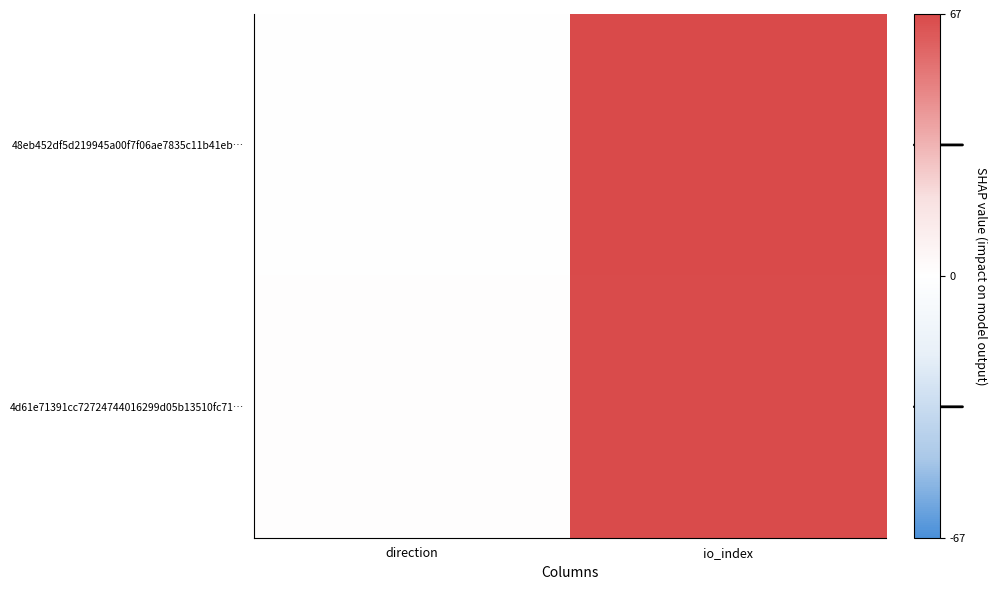

Reading left to right, extract all data points from this chart.

48eb452df5d219945a00f7f06ae7835c11b41eb…: direction=-1	io_index=67
4d61e71391cc72724744016299d05b13510fc71…: direction=1	io_index=66